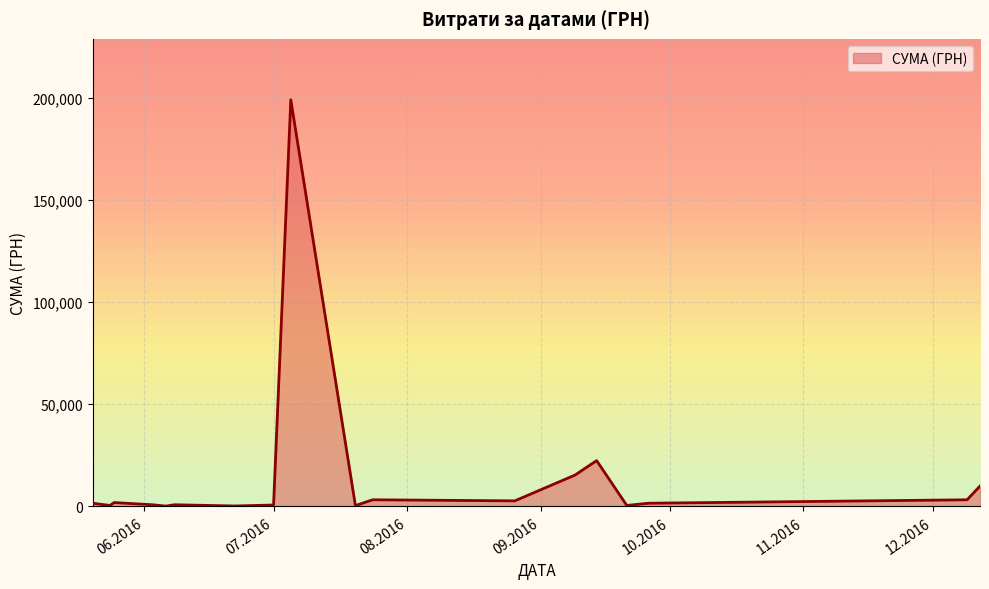

How many interior local peaks (higher than both neighbors) does the data have?

5